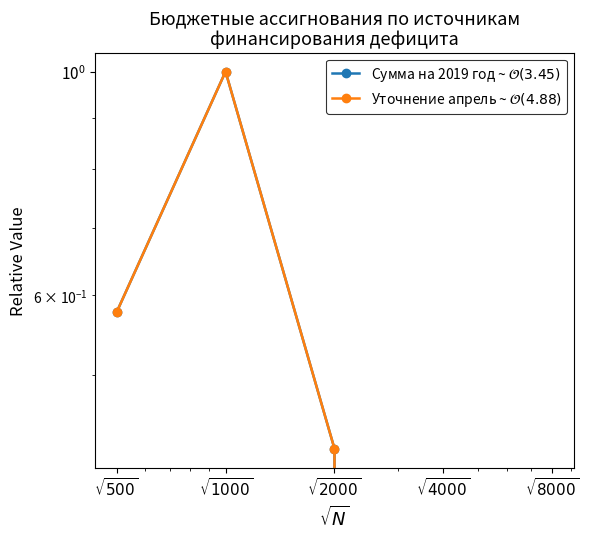

True or false: Уточнение апрель ~ $\mathcal{O}(4.88)$ and Сумма на 2019 год ~ $\mathcal{O}(3.45)$ cross at least once.

False